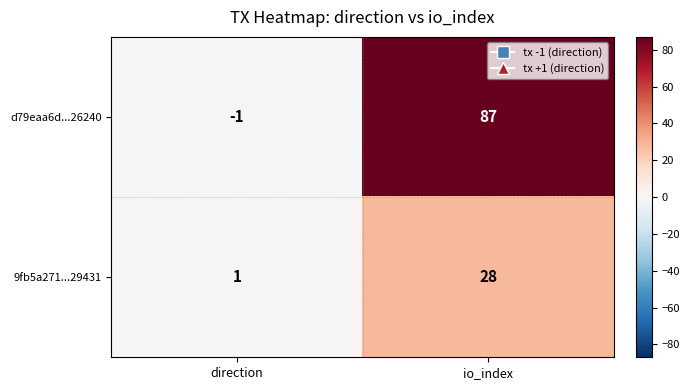

Reading left to right, what are all the values shown in this chart?

d79eaa6d...26240: -1	87
9fb5a271...29431: 1	28